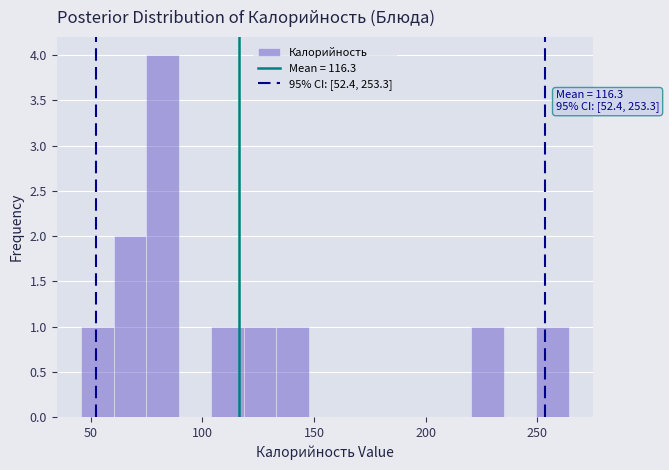

Read against the x-axis, roughly where is the centre of the tallest bar?

80